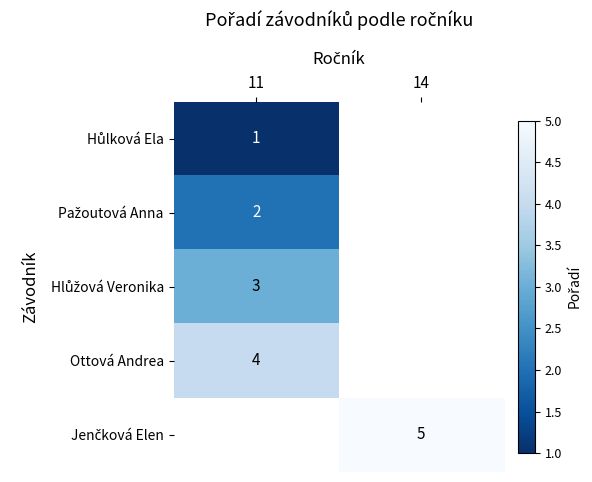

What is the minimum value for Ottová Andrea?

4.0